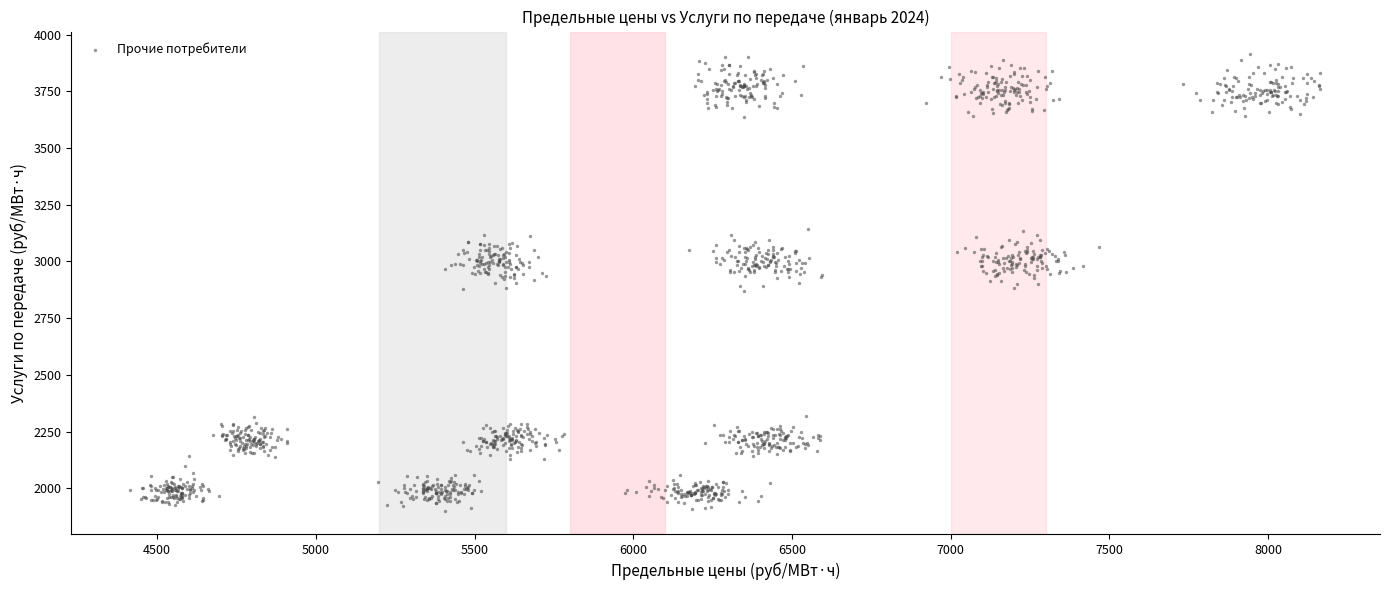

What is the range of X values (max minus min)?

3749.9